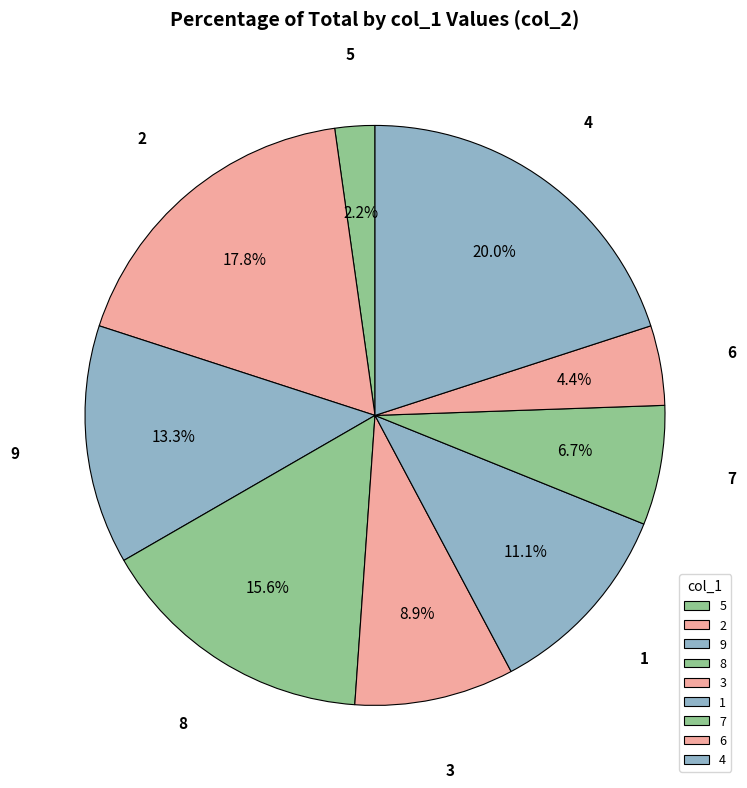

What percentage is the 1 slice, to the nearest percent?

11%